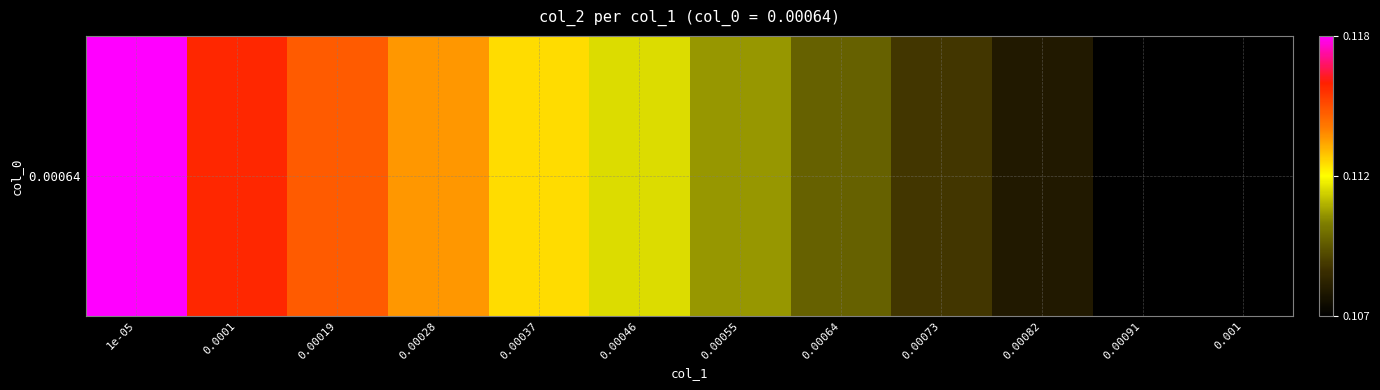

Count the number of data series in this chart.

1